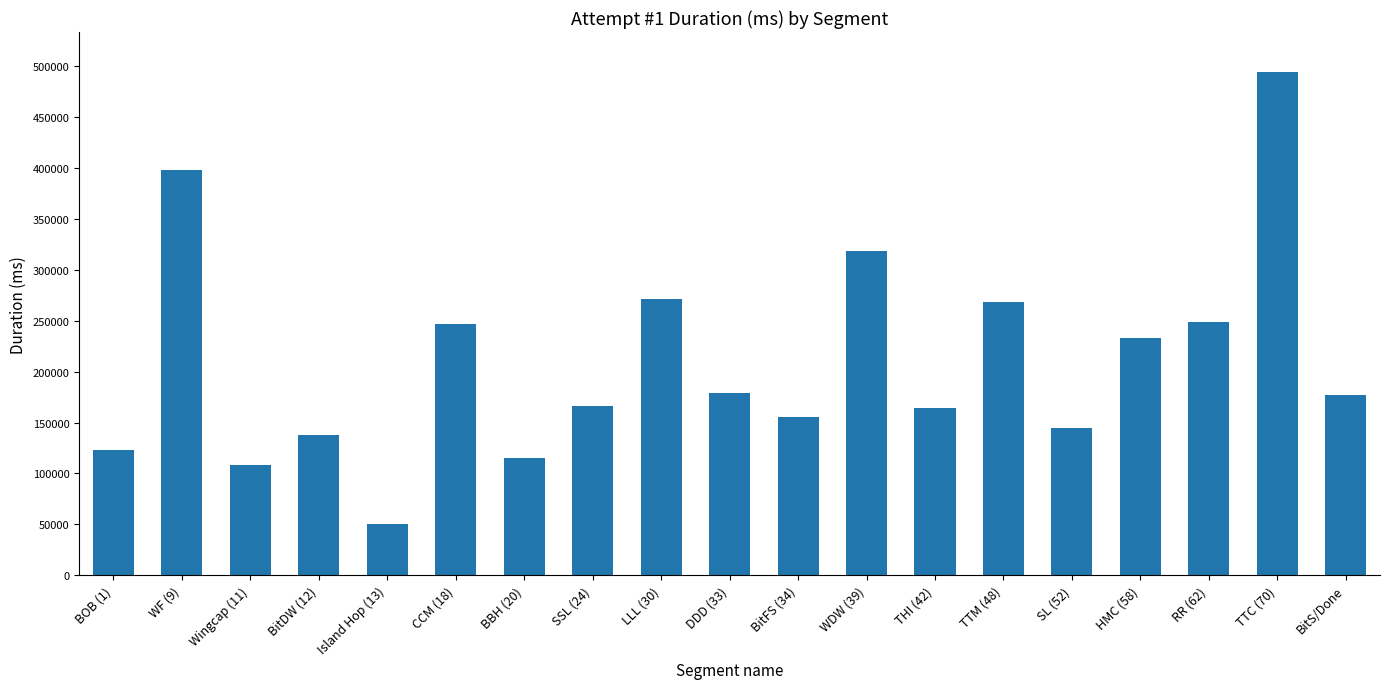

What is the difference between the maximum and minimum values?

443692